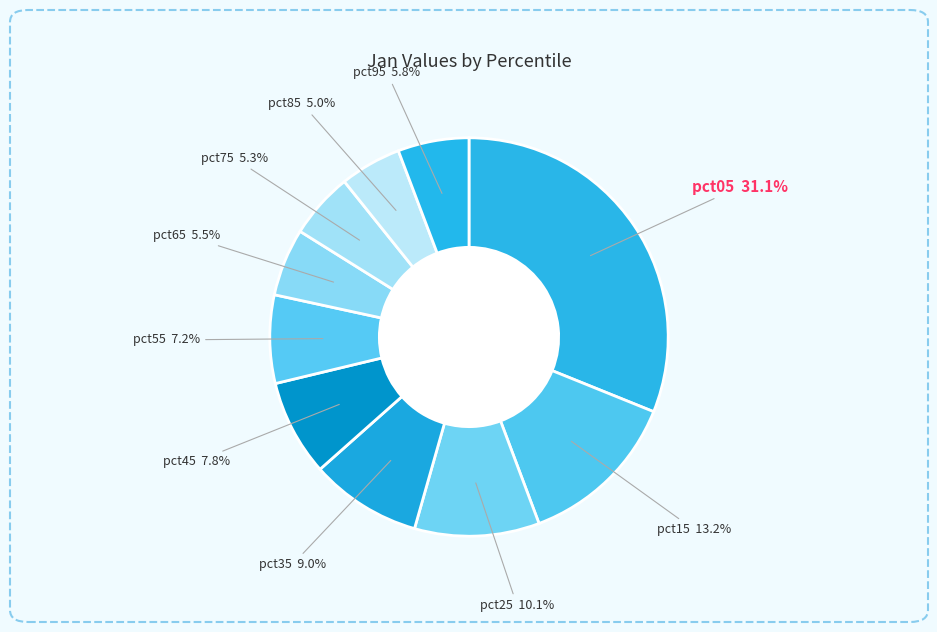

Which category has the smallest portion of the pie?

pct85